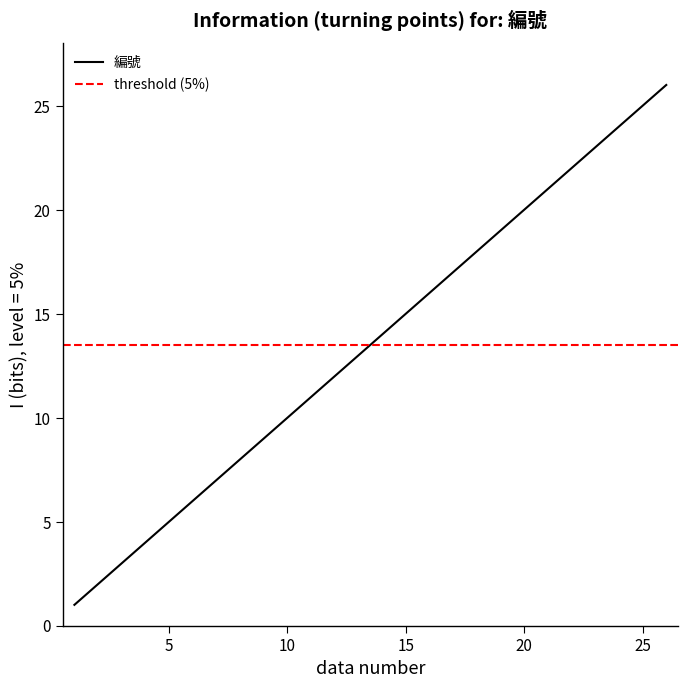

At which label is the value closest to 13?

13